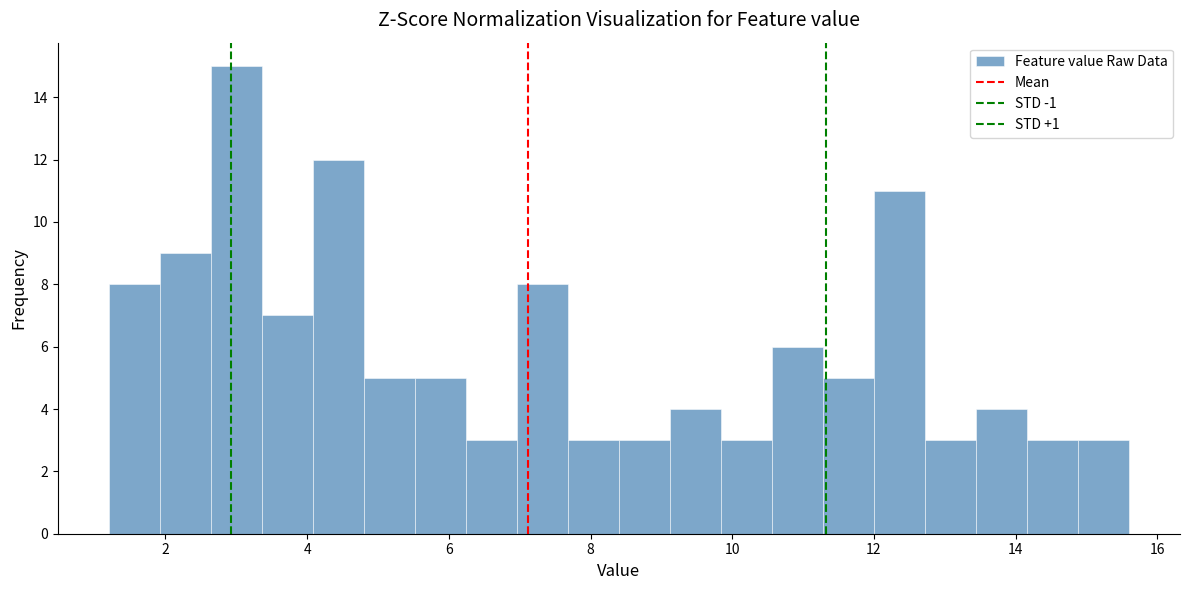

Read against the x-axis, roughly where is the centre of the tallest bar?

3.0